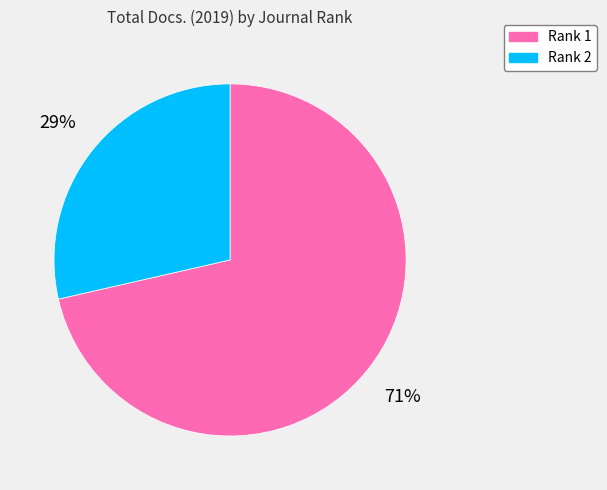

To the nearest percent, what is the combined percentage of Rank 2 and Rank 1?

100%